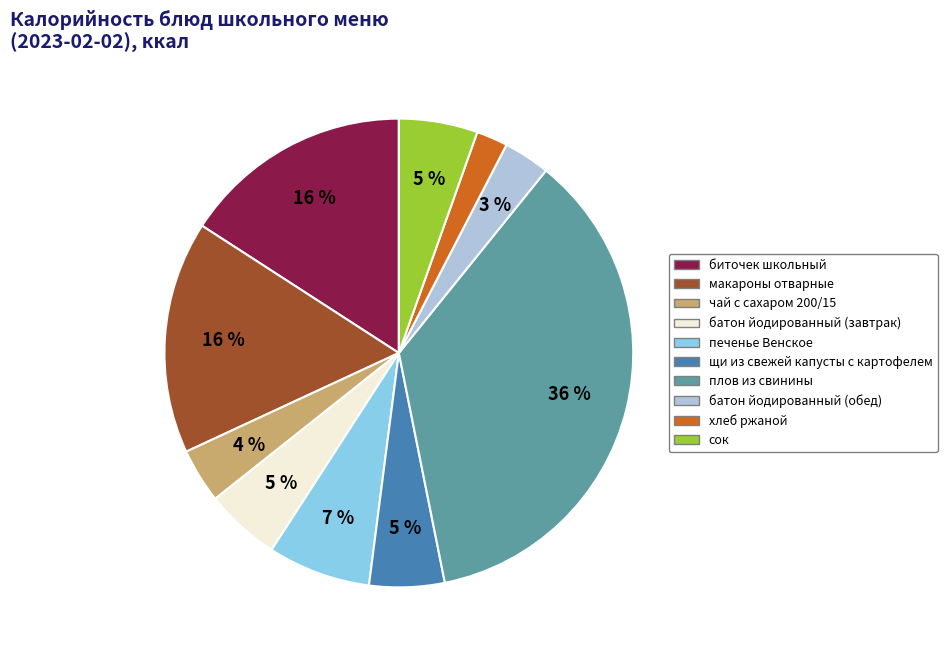

Which has a higher value, биточек школьный or сок?

биточек школьный